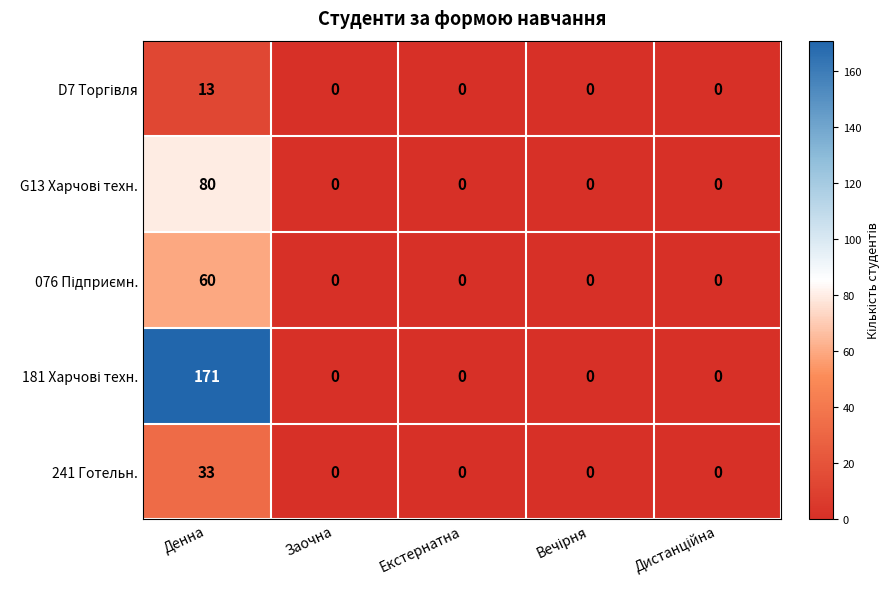

What is the maximum value shown in the chart?

171